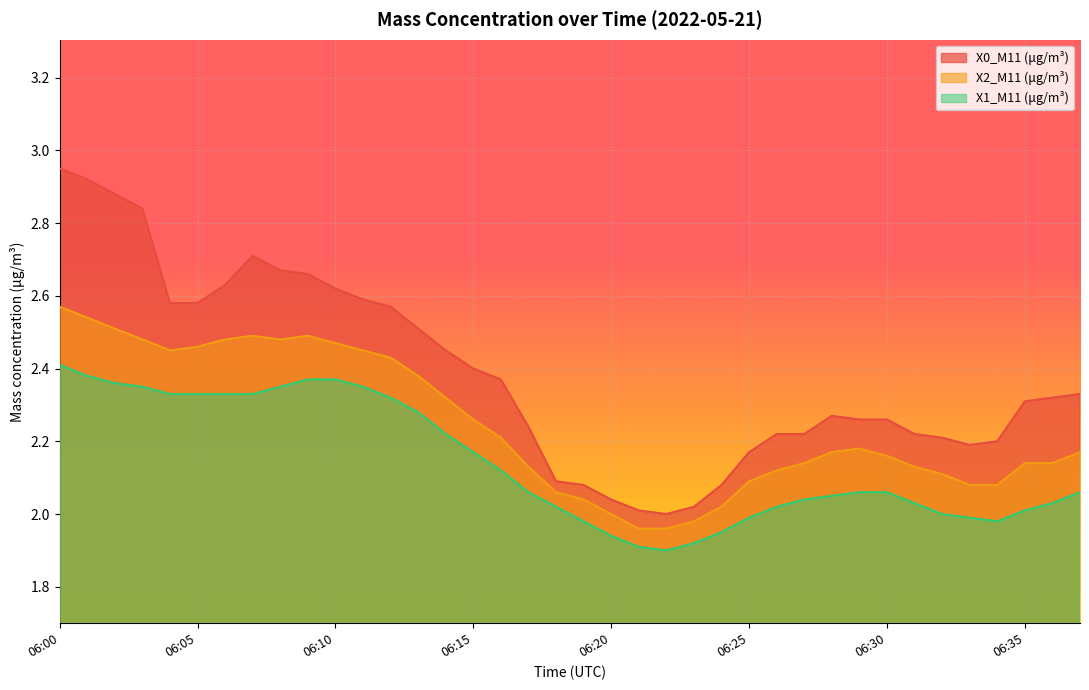

Where is the first local maximum for X0_M11 (μg/m³)?

06:07